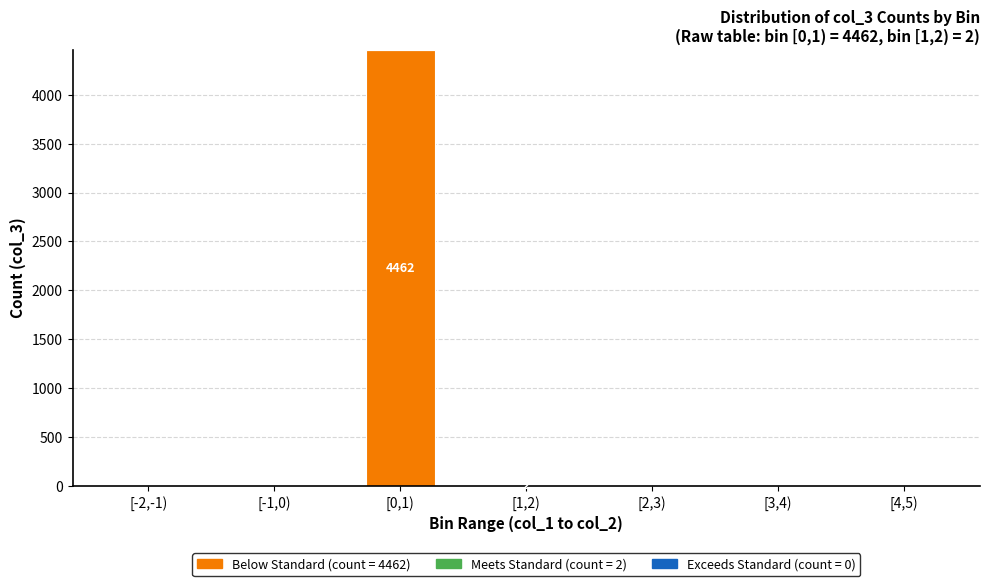

At which category is the sum across all series the highest?

[0,1)